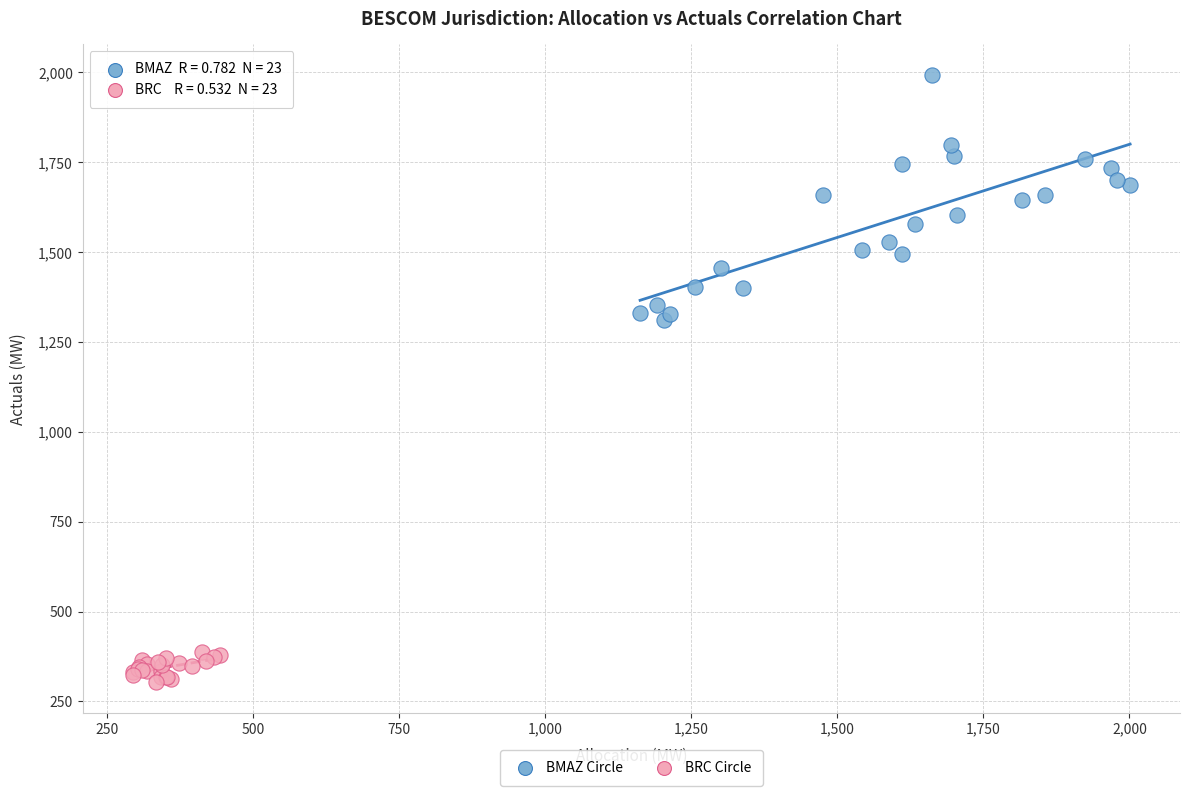

Which series contains the highest Y value?

BMAZ Circle